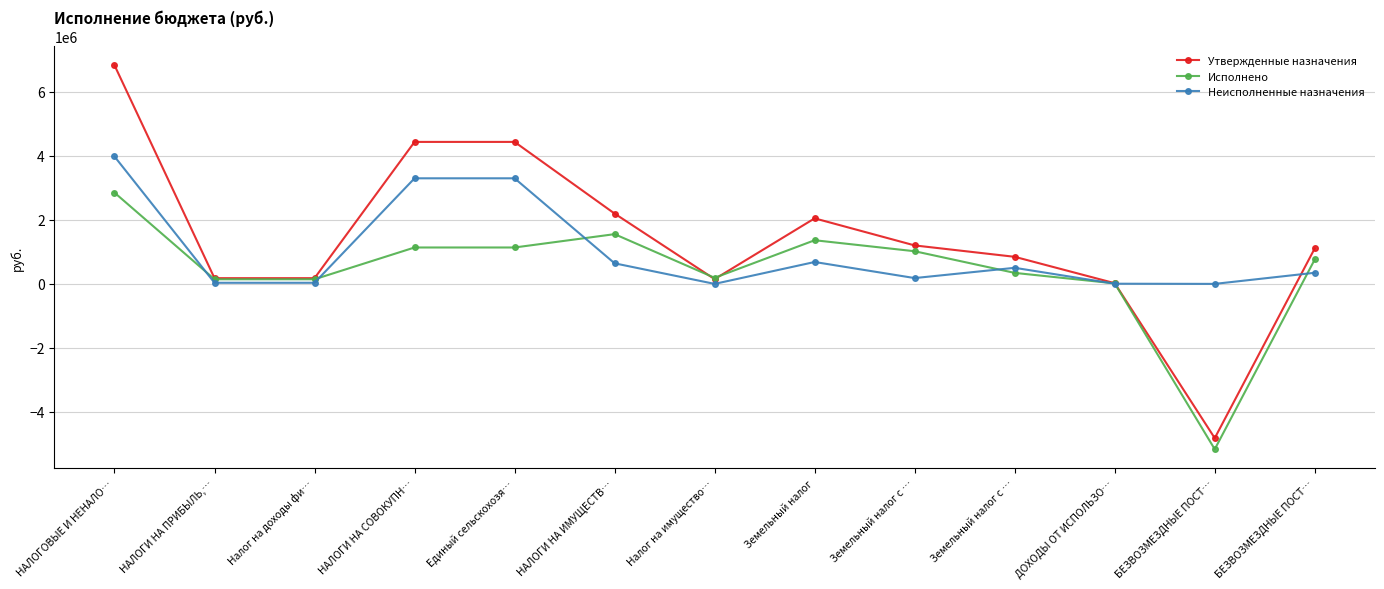

Where does the Исполнено series first go above 763707?

НАЛОГОВЫЕ И НЕНАЛО…